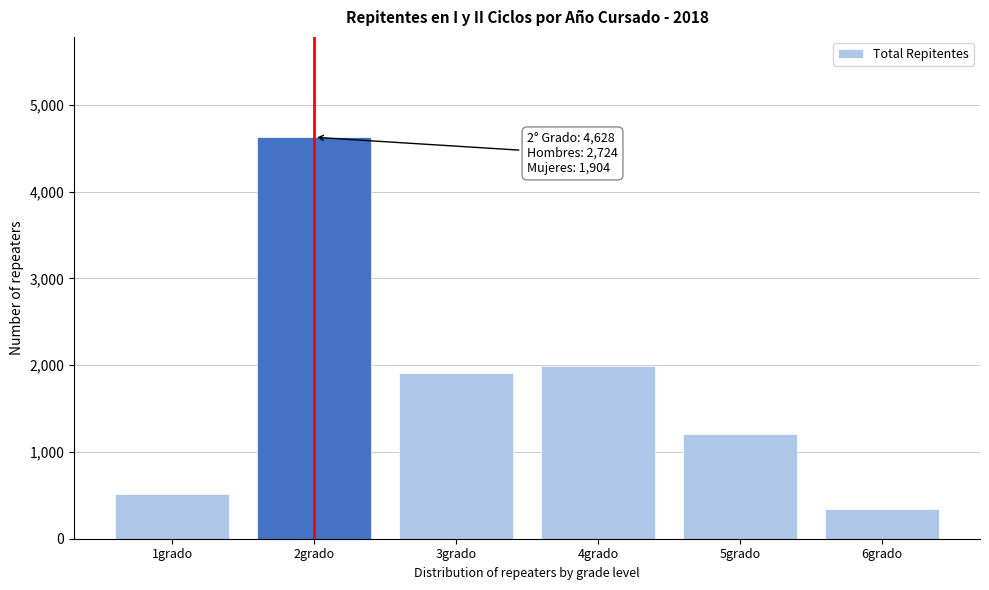

Reading left to right, what are all the values shown in this chart?

513	4628	1912	1986	1202	338